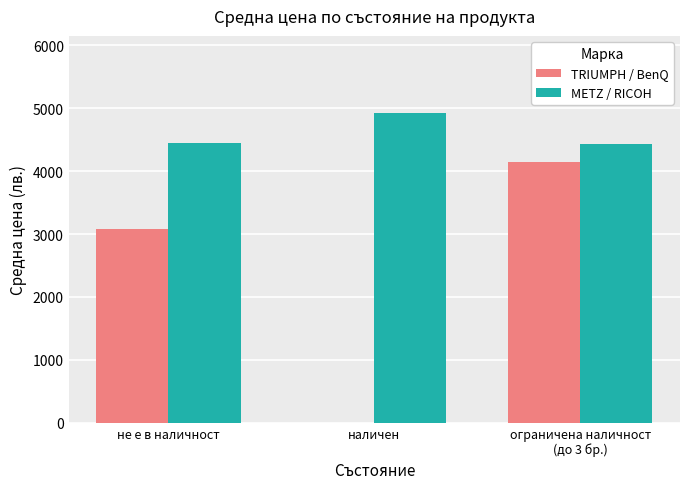

The value of METZ / RICOH at не е в наличност is 4440.0. True or false?

True